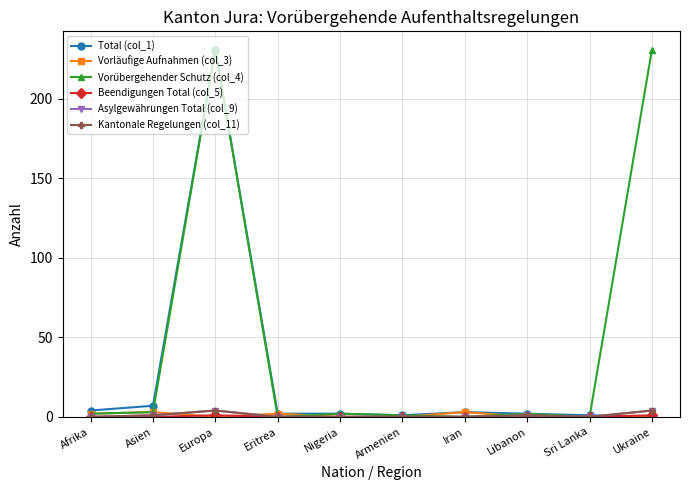

What is the sum of the Vorübergehender Schutz (col_4) values at Europa and Armenien?

232